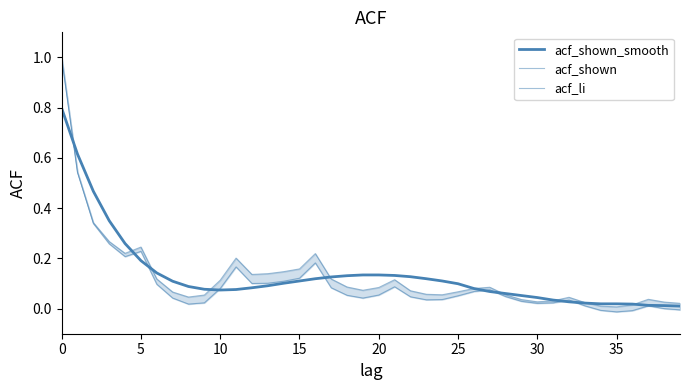

What are all the series names shown in the legend?

acf_shown_smooth, acf_shown, acf_li